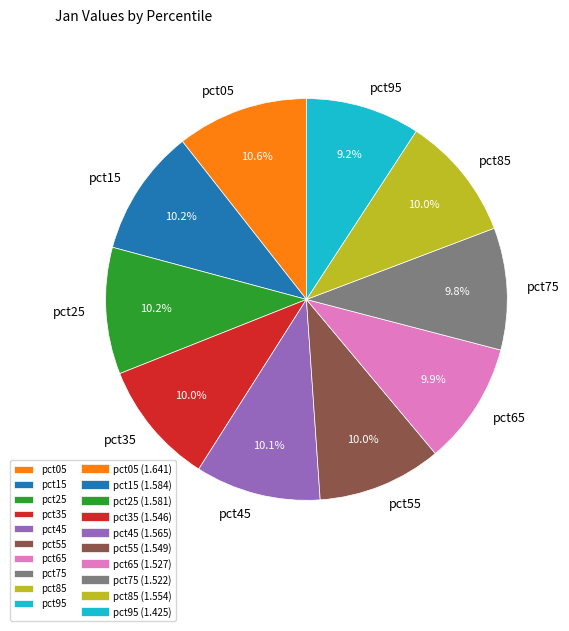

How many slices are in this pie chart?

10